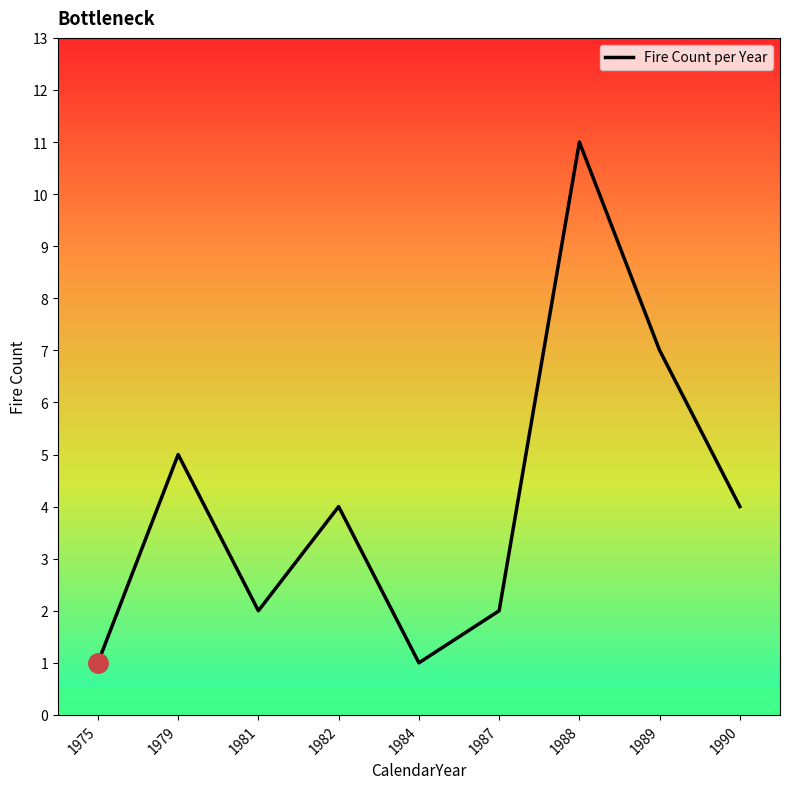

The value at 1988 is 11. True or false?

True